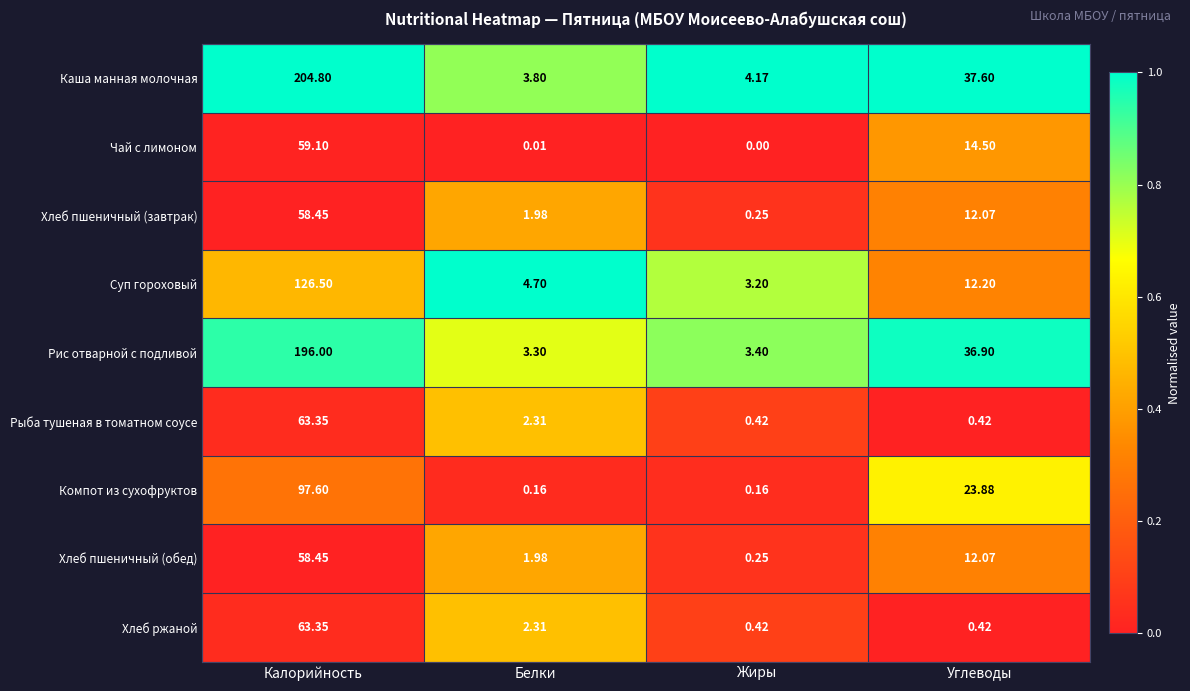

Where does the Хлеб ржаной series first go above 2?

Калорийность